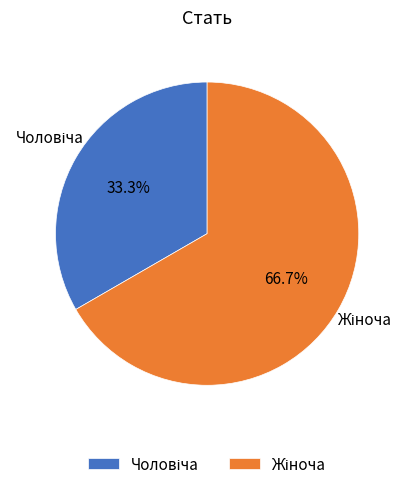

To the nearest percent, what is the average slice percentage?

50%